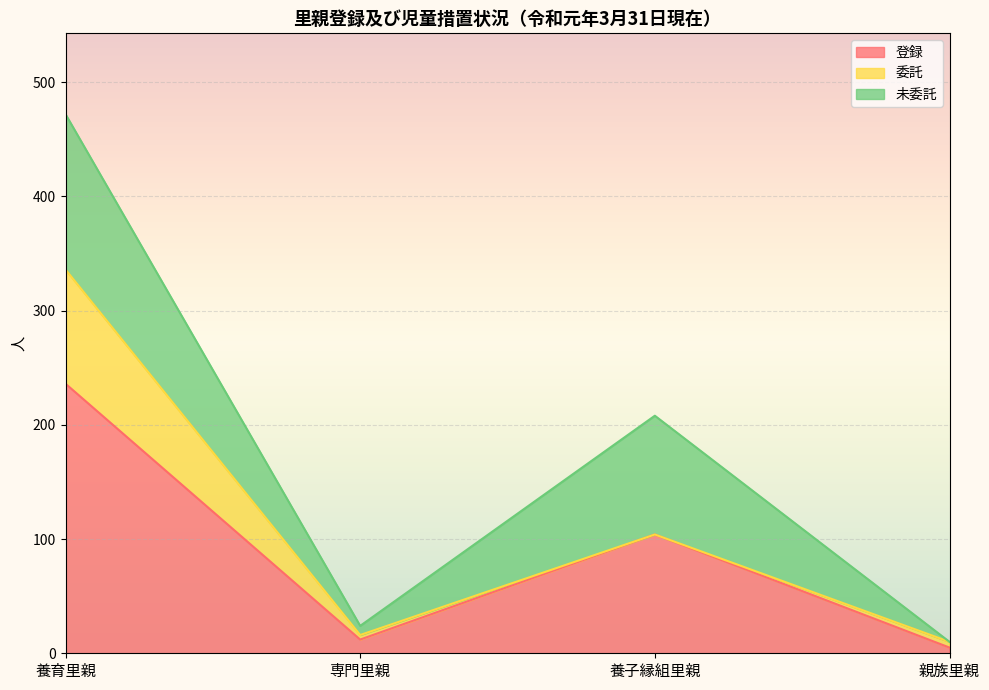

Where is 登録 nearest to the value 120?

養子縁組里親